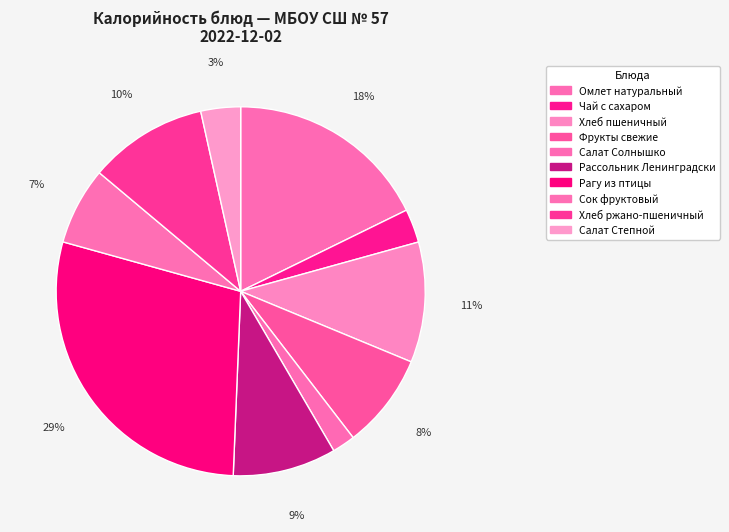

Is Омлет натуральный the majority of the pie?

No